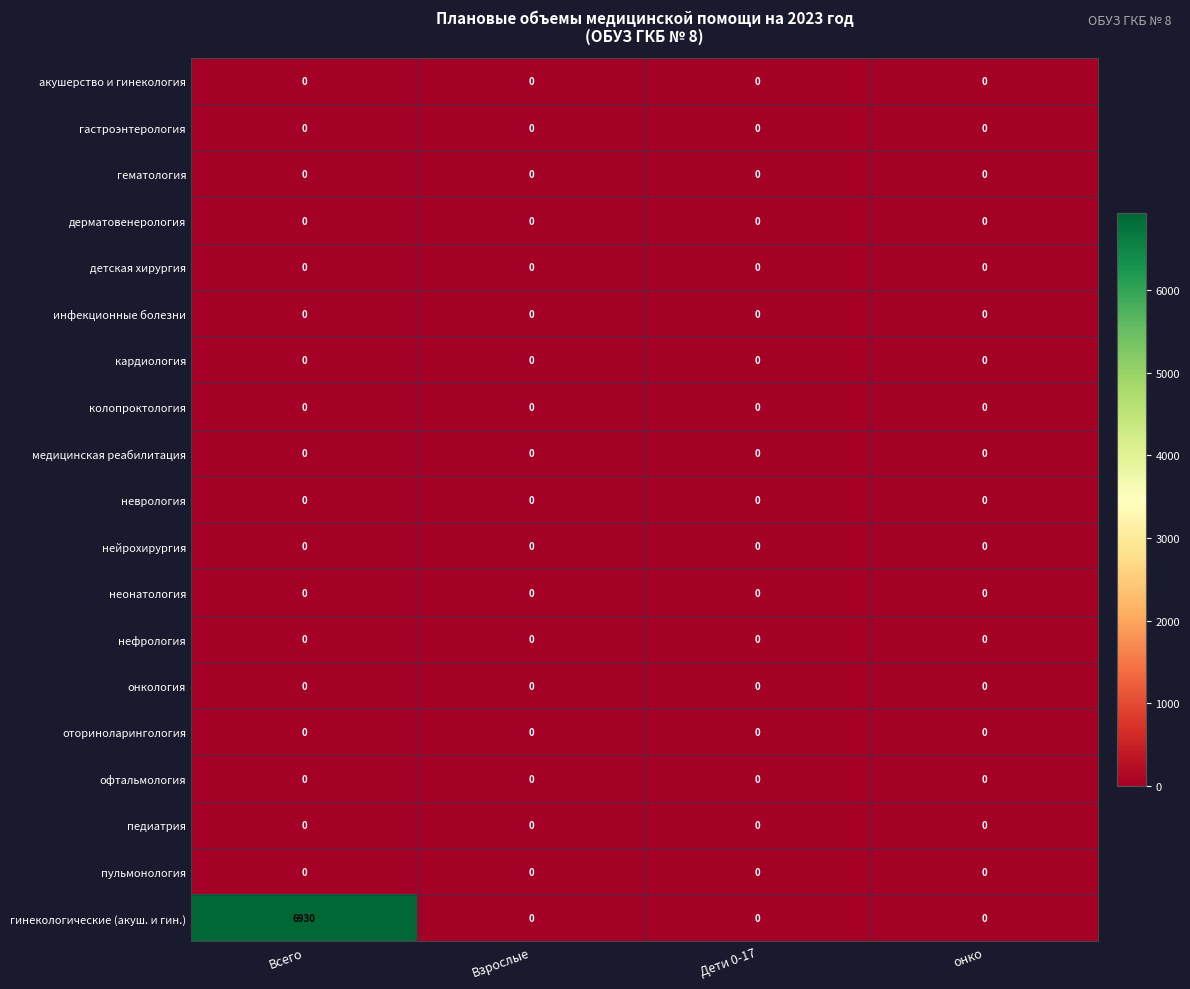

Which series has the largest range (max minus min)?

гинекологические (акуш. и гин.)